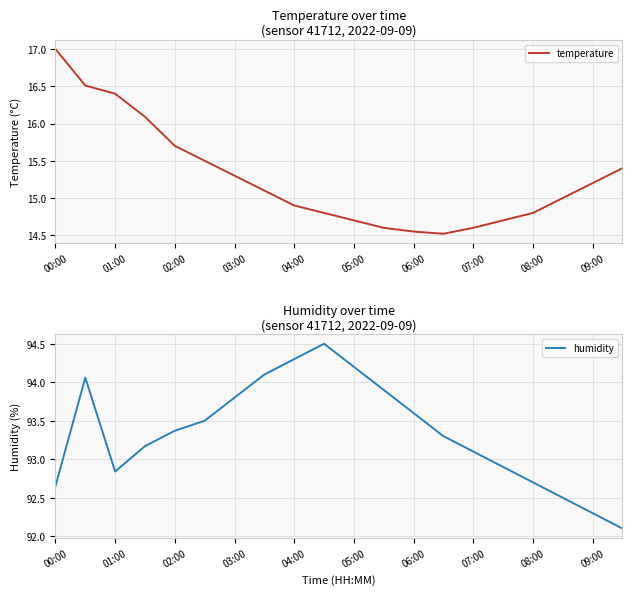

True or false: humidity has a value of 93.6 at 06:00.

True